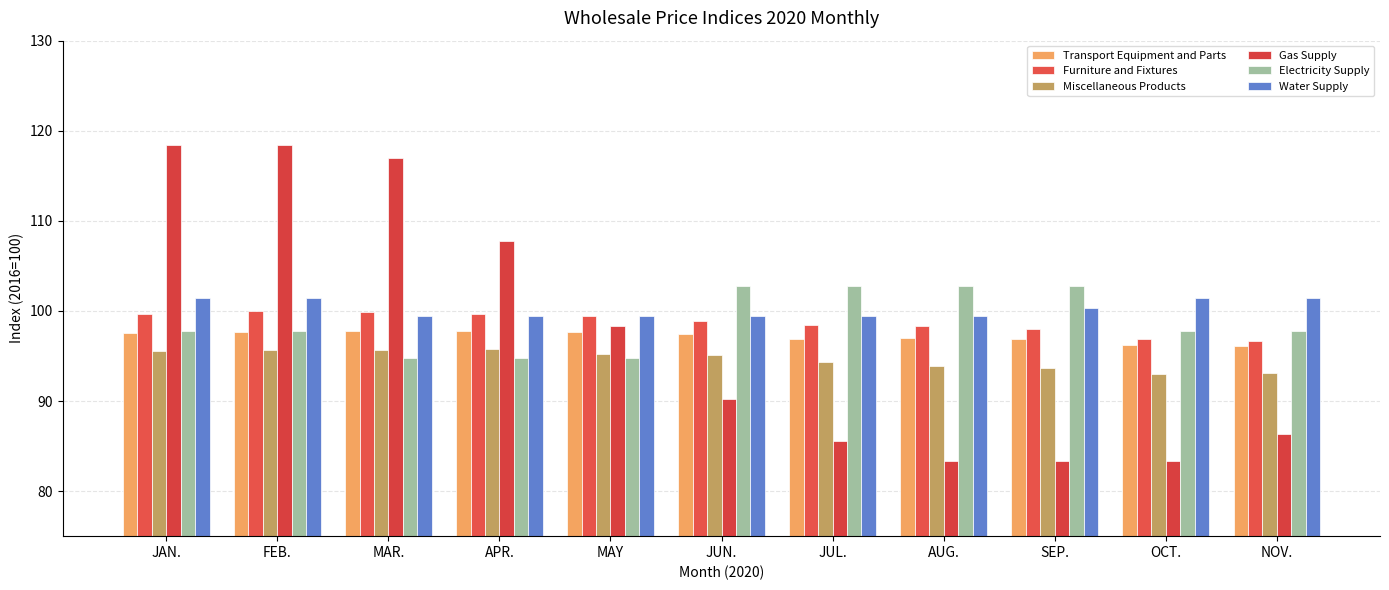

What is the label of the 1st bar from the right?

NOV.